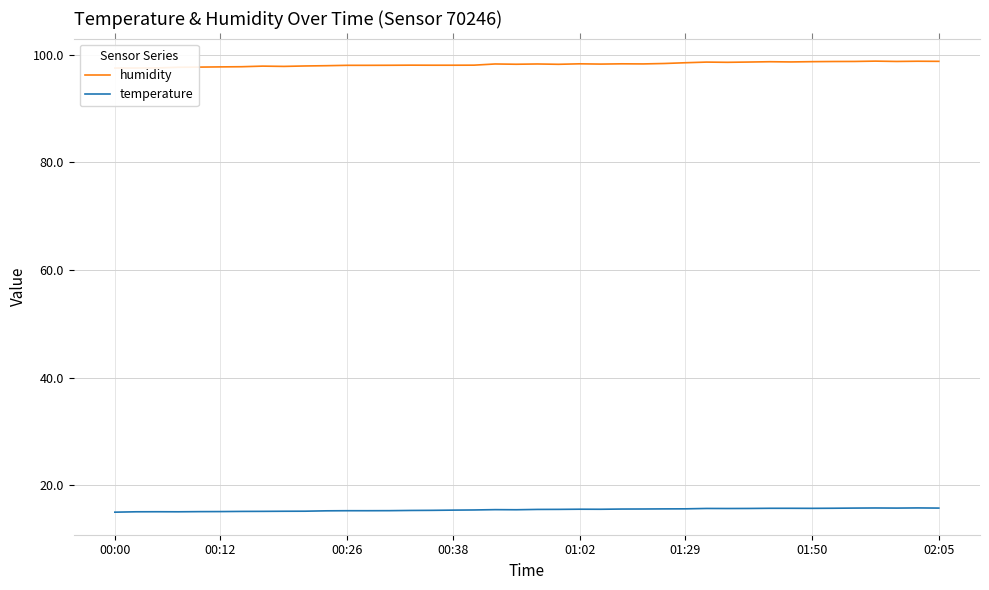

Rank the series at 00:00 from highest to lowest value.

humidity, temperature